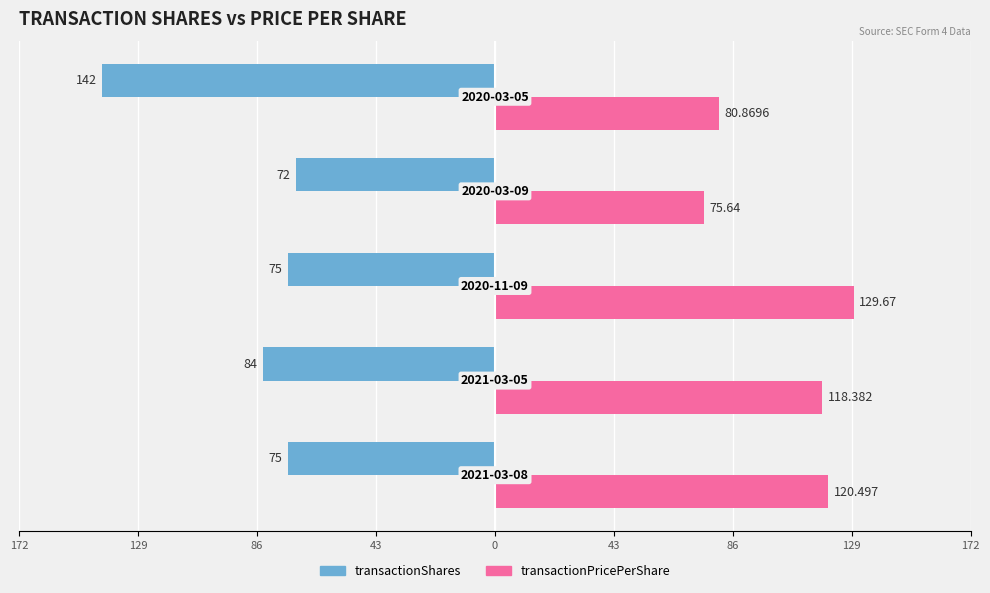

What are all the series names shown in the legend?

transactionShares, transactionPricePerShare